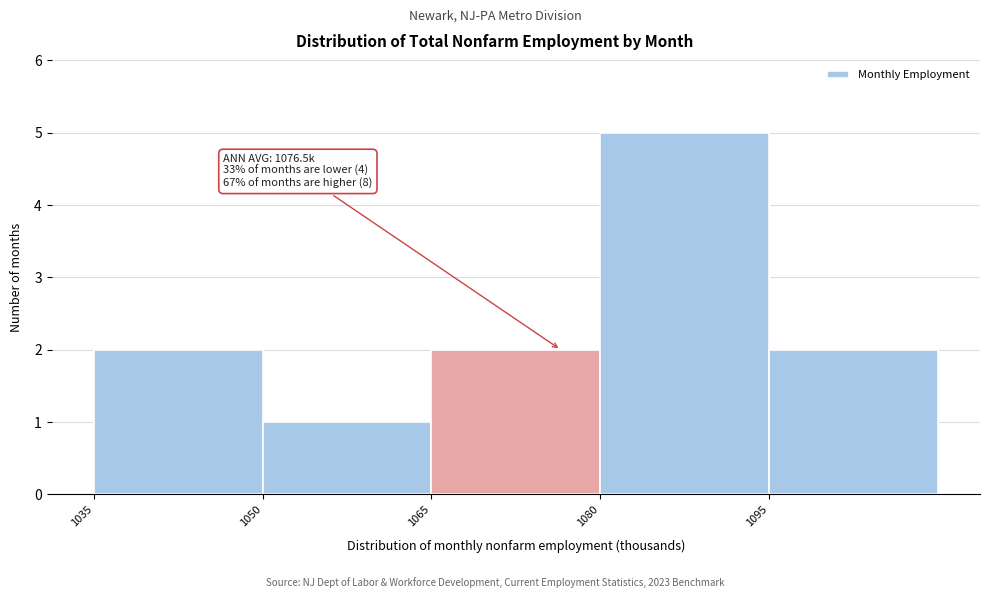

Which range on the x-axis has the tallest bar?

1080 to 1095